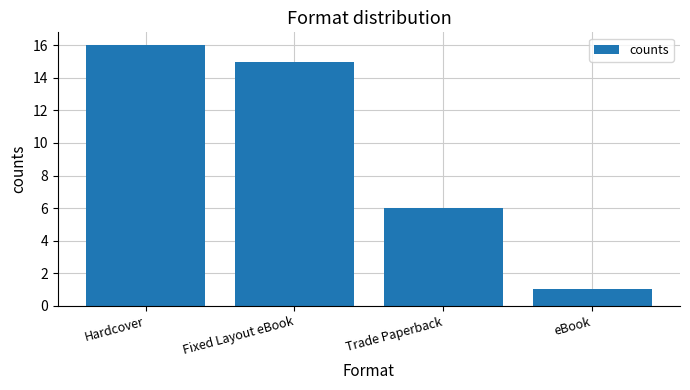

What is the label of the 4th bar from the right?

Hardcover